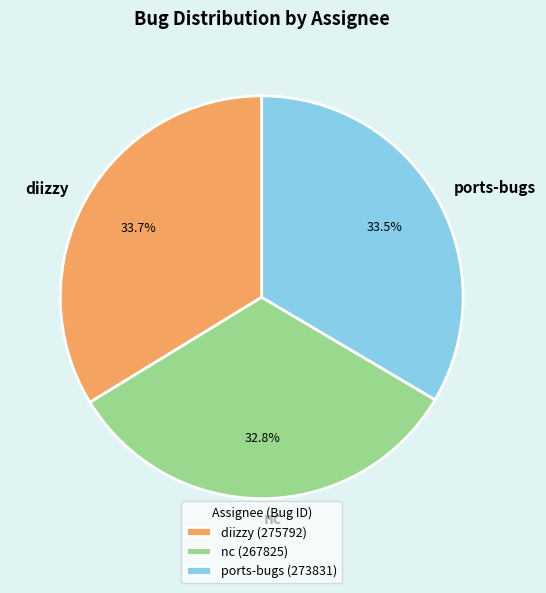

To the nearest percent, what is the combined percentage of ports-bugs and diizzy?

67%